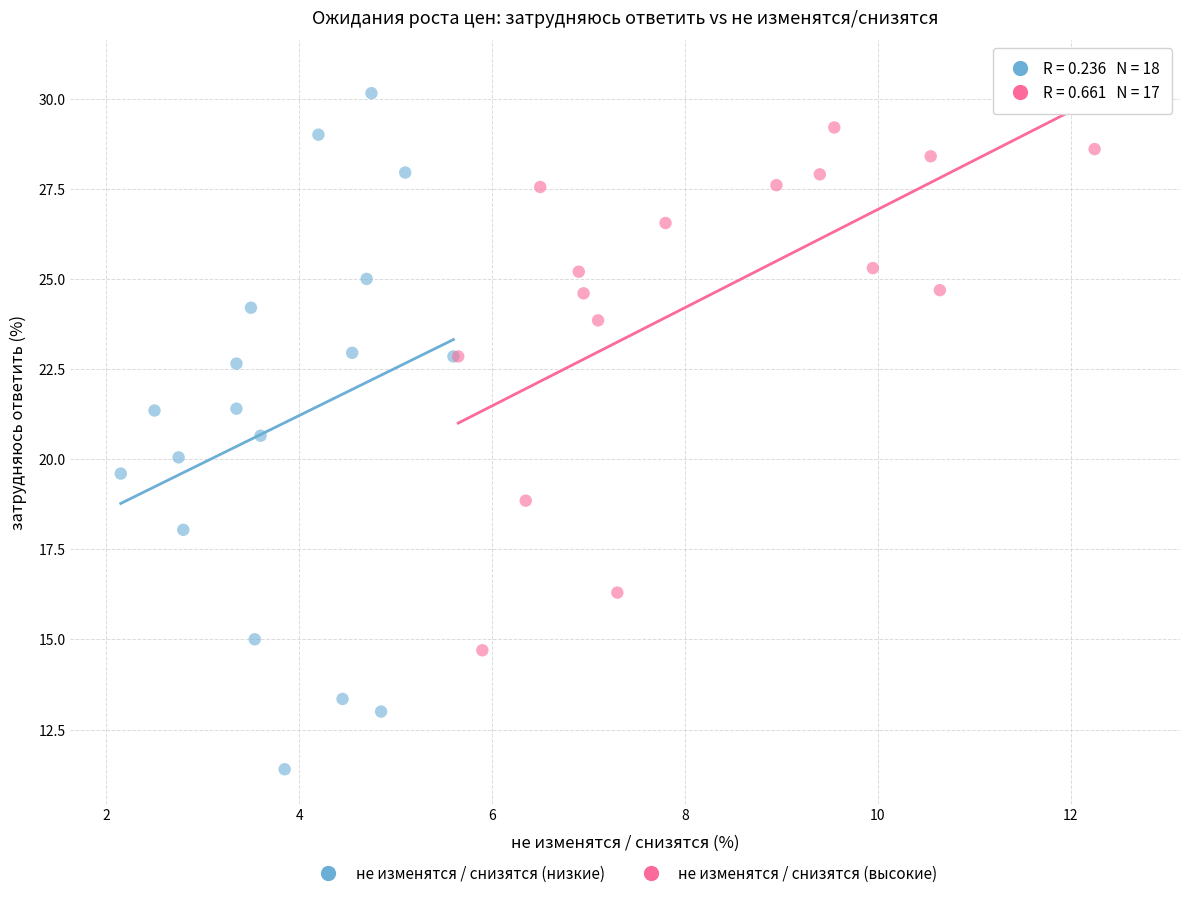

Which series contains the lowest Y value?

не изменятся / снизятся (низкие)